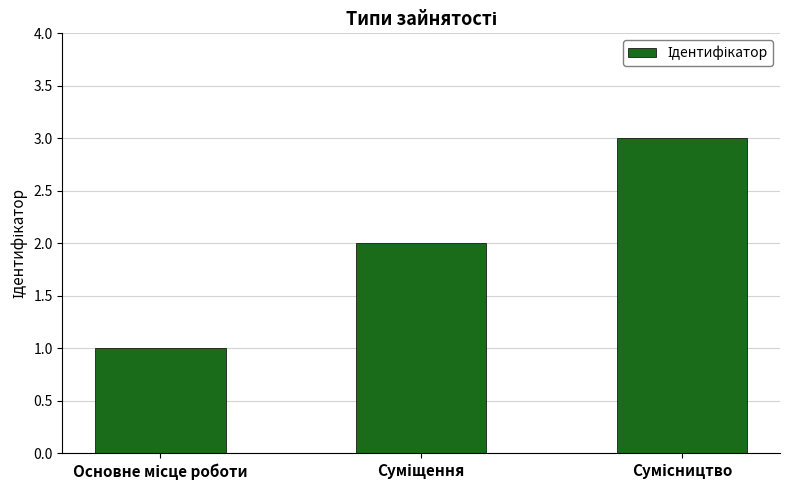

How many values are between 1 and 3?

3